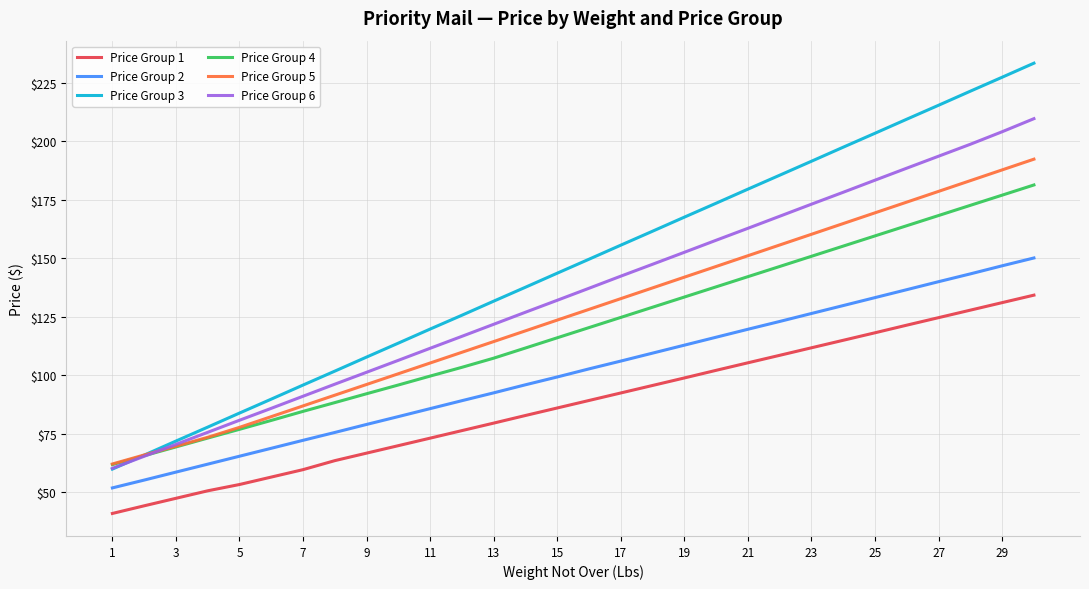

Rank the series by their maximum value, from lowest to highest.

Price Group 1, Price Group 2, Price Group 4, Price Group 5, Price Group 6, Price Group 3